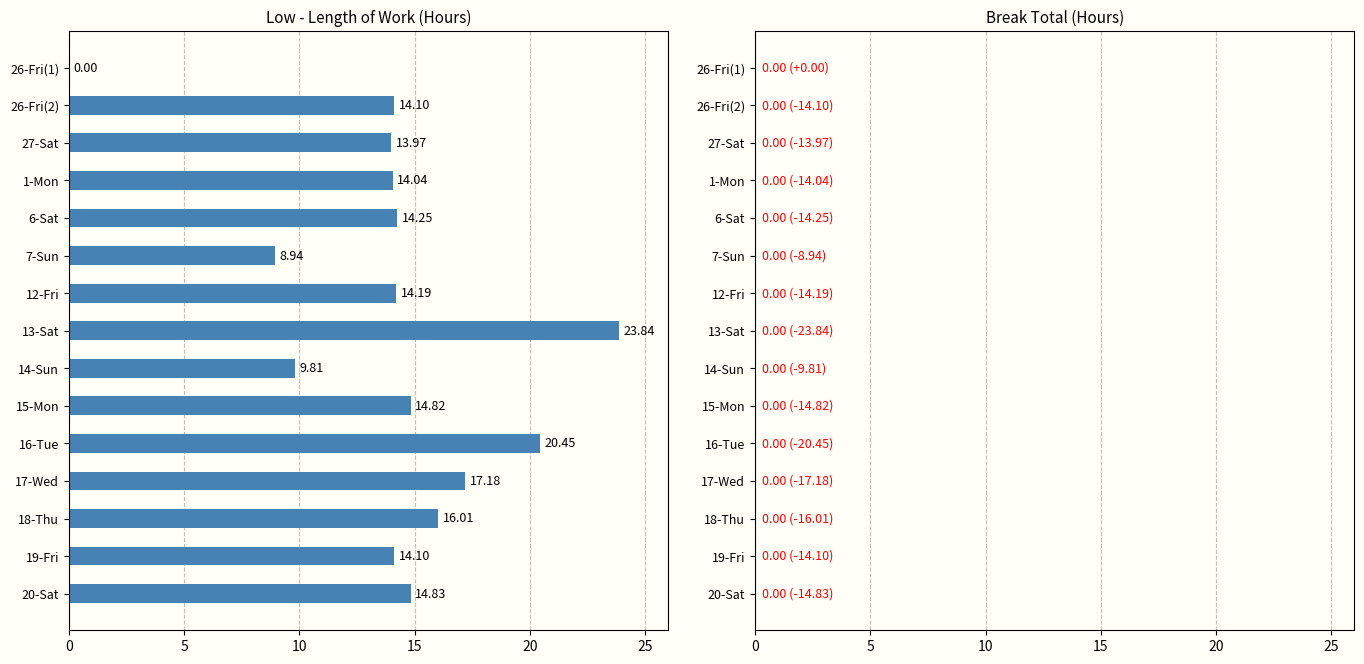

What is the ratio of the value at 15-Mon to the value at 16-Tue?

0.7